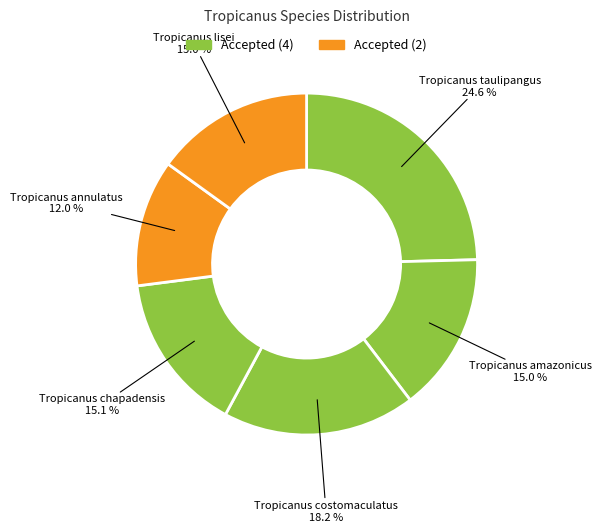

To the nearest percent, what portion does Tropicanus chapadensis represent?

15%